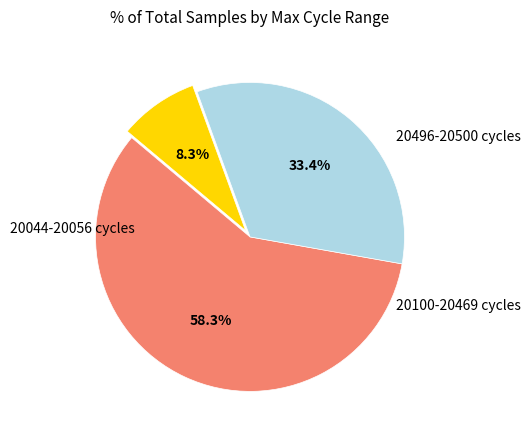

Count the number of slices in the pie.

3